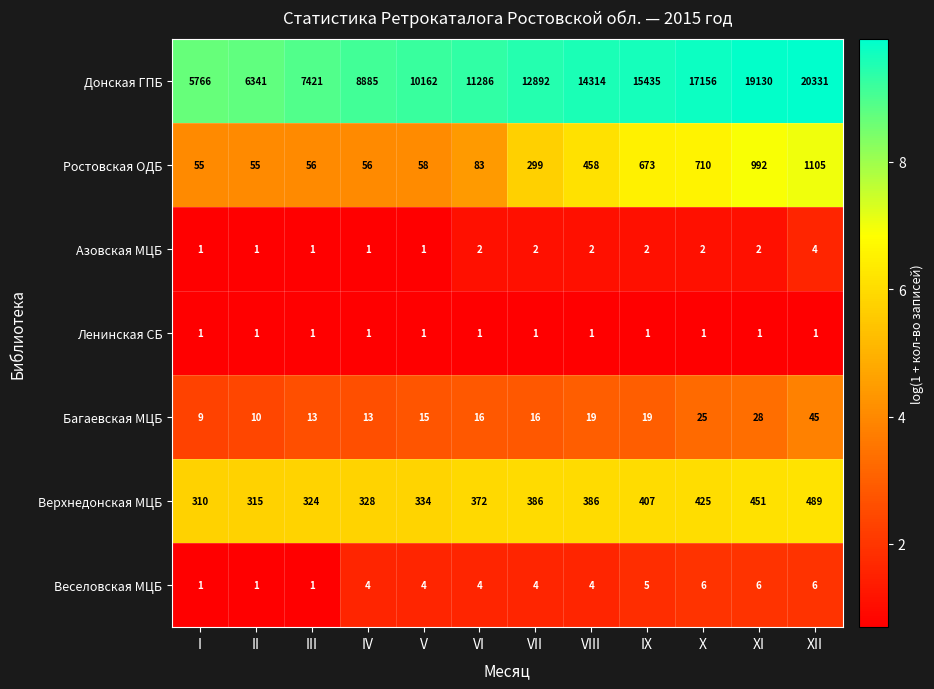

At how many categories does at least one series exceed 2?

12